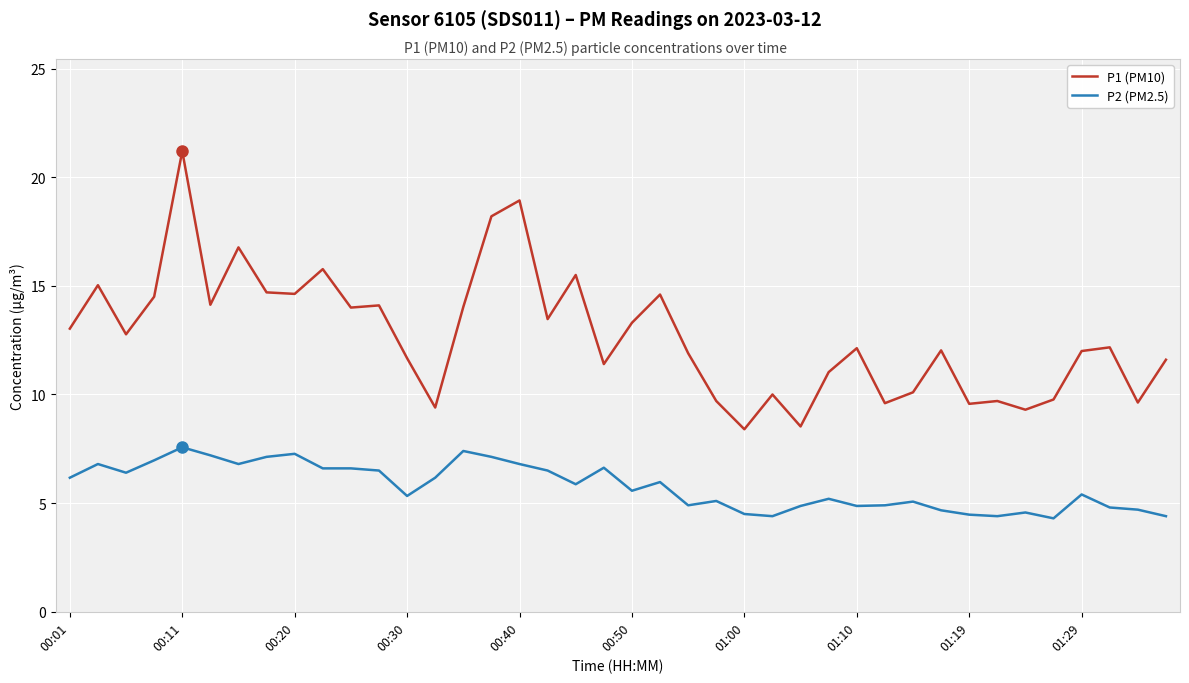

What is the highest value of the P1 (PM10) series?

21.2